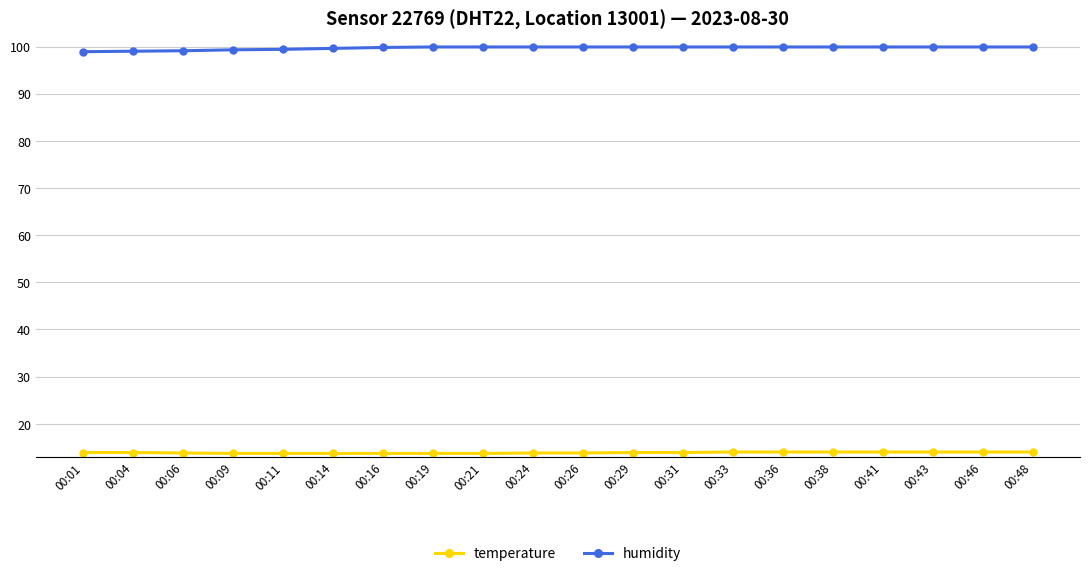

List the series in order of their overall mean, highest first.

humidity, temperature